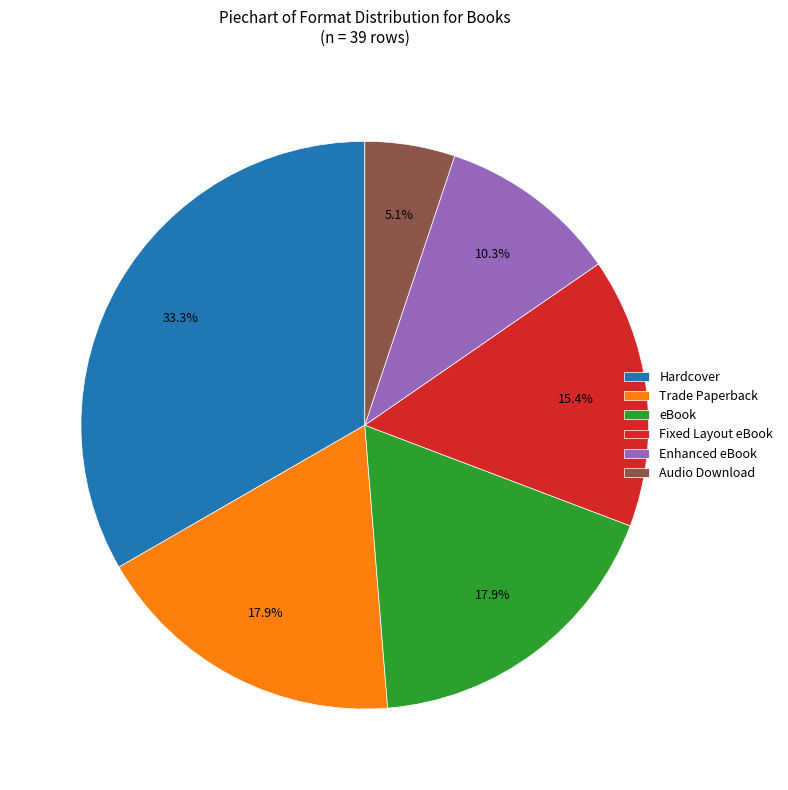

To the nearest percent, what is the average slice percentage?

17%